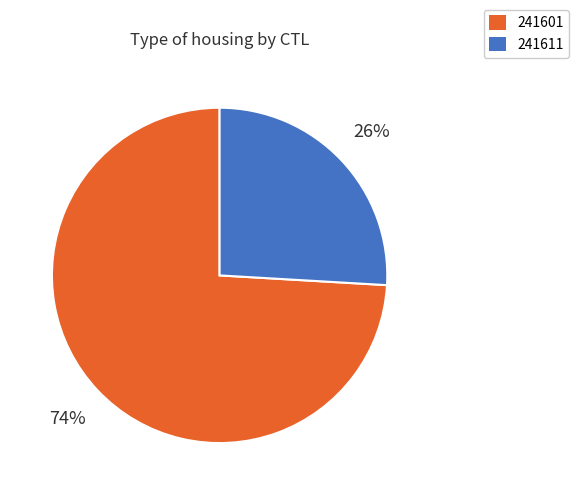

Is there any slice that represents more than half of the pie?

Yes